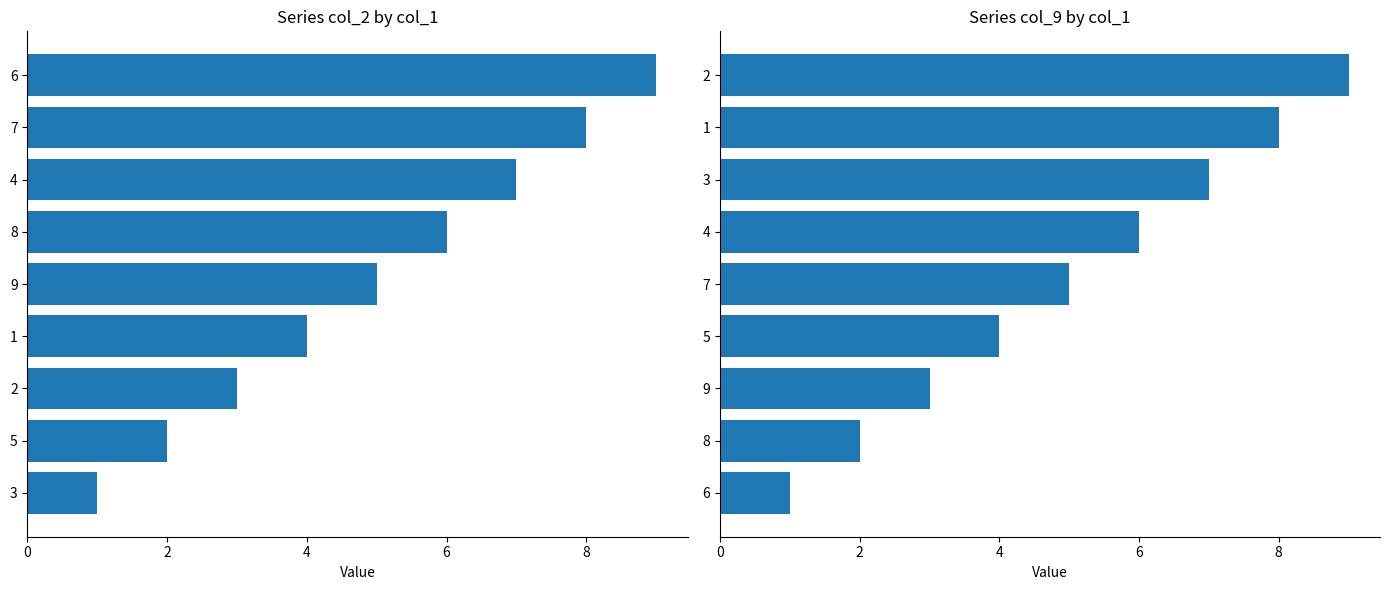

Which series has the largest total across all categories?

col_2